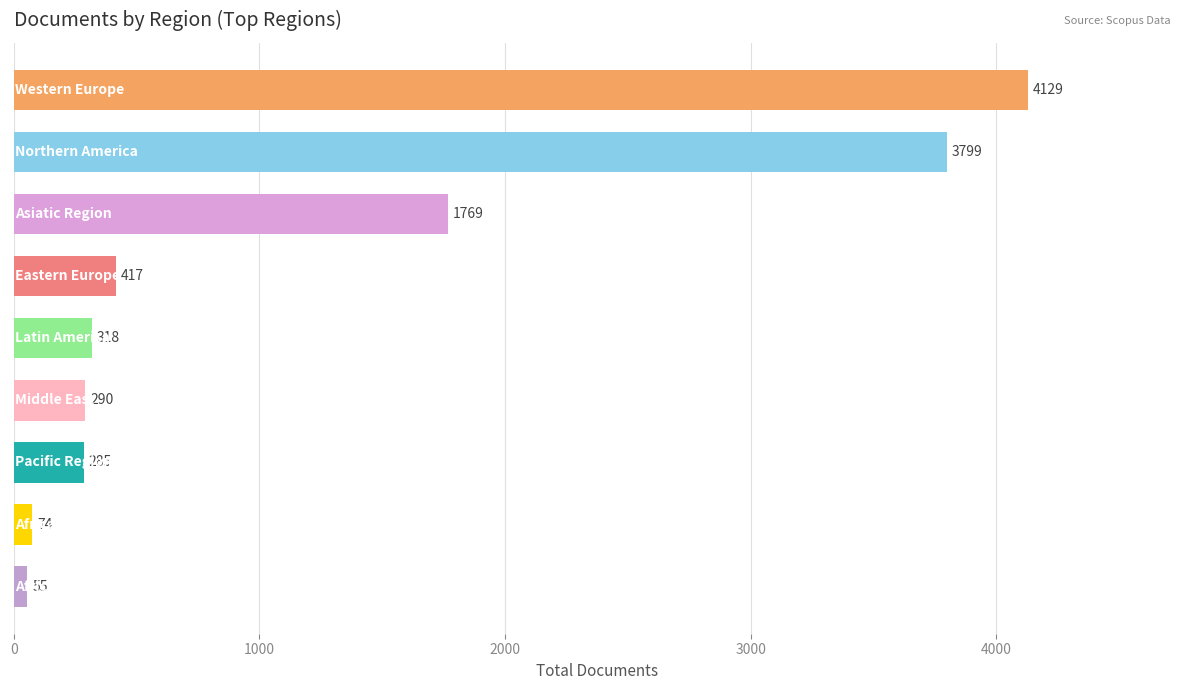

Reading bottom to top, transcribe all the data shown in this chart.

55	74	285	290	318	417	1769	3799	4129